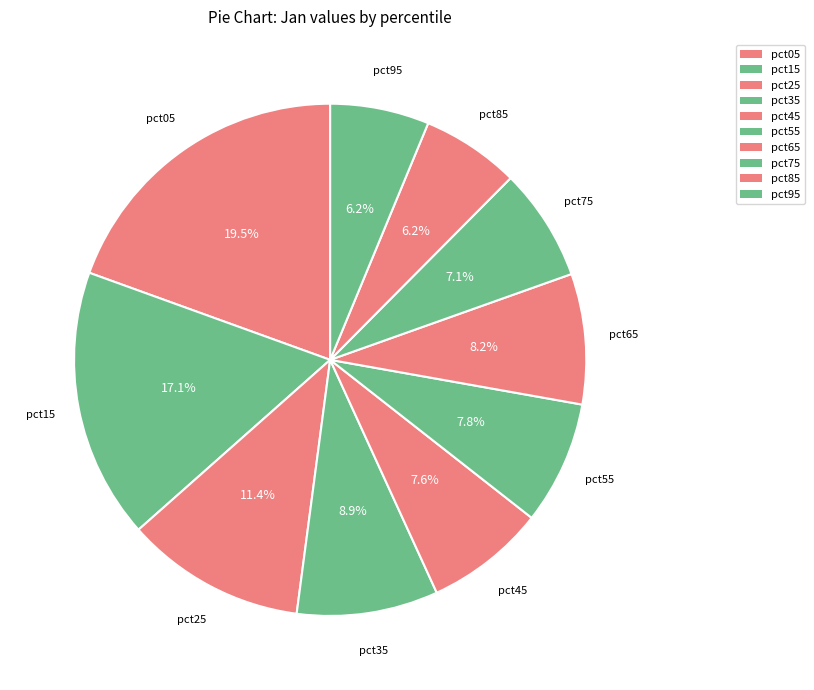

How many segments does this pie chart have?

10